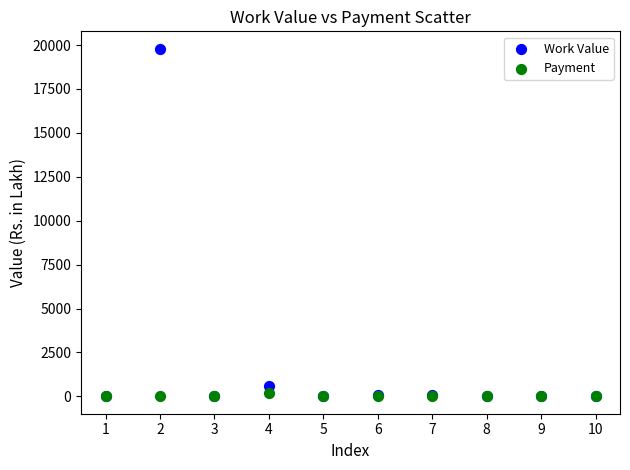

Which series reaches the maximum Y coordinate?

Work Value